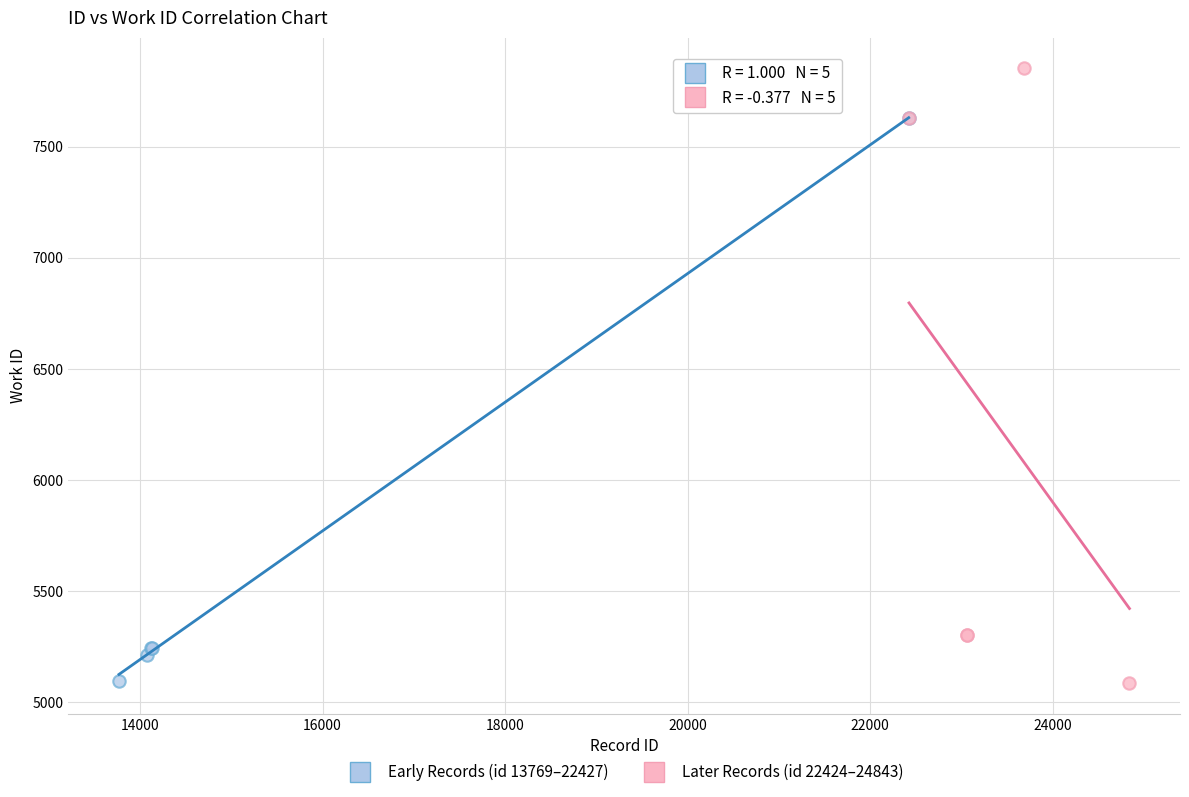

What are all the series names shown in the legend?

Early Records (id 13769–22427), Later Records (id 22424–24843)